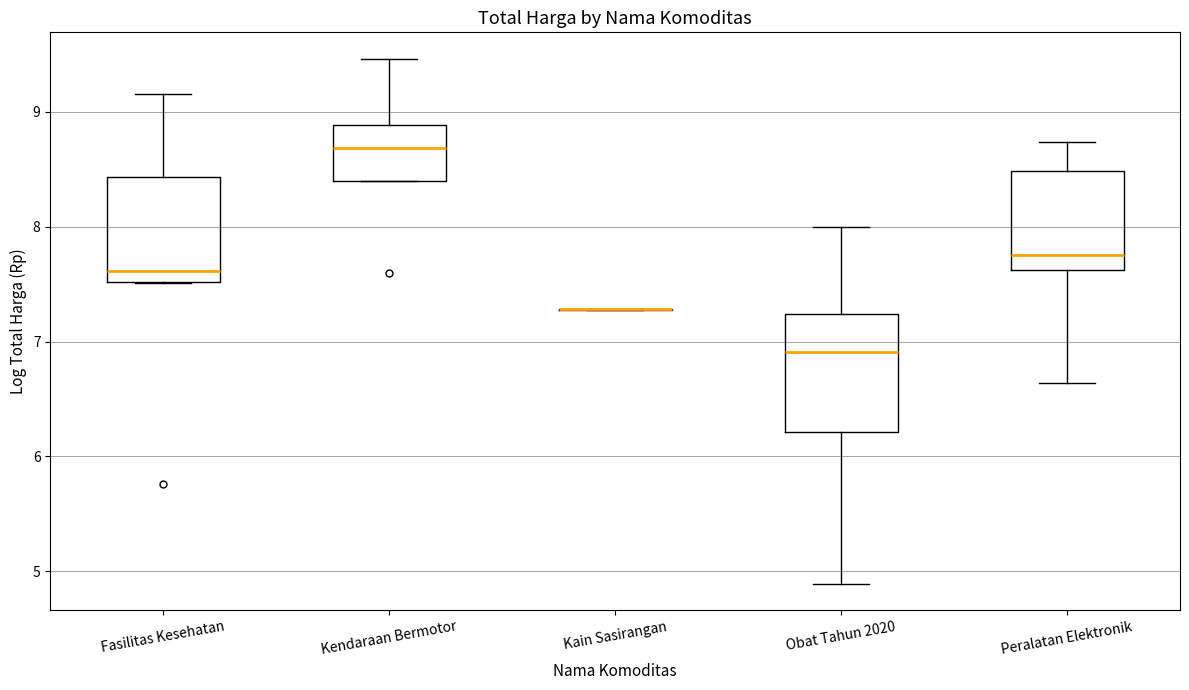

Which box is the tallest, from its lower edge to its upper edge?

Obat Tahun 2020